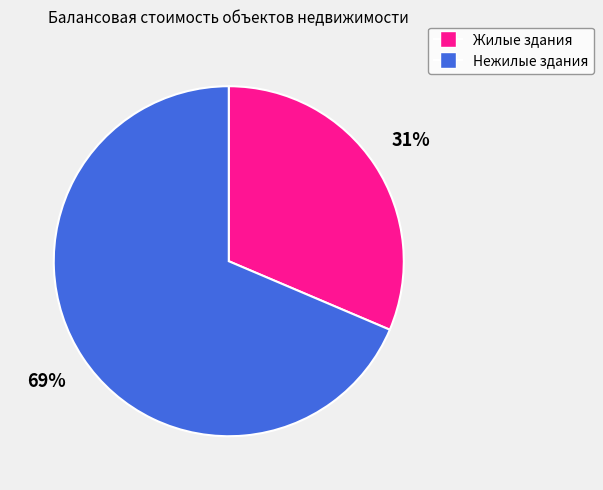

To the nearest percent, what is the average slice percentage?

50%